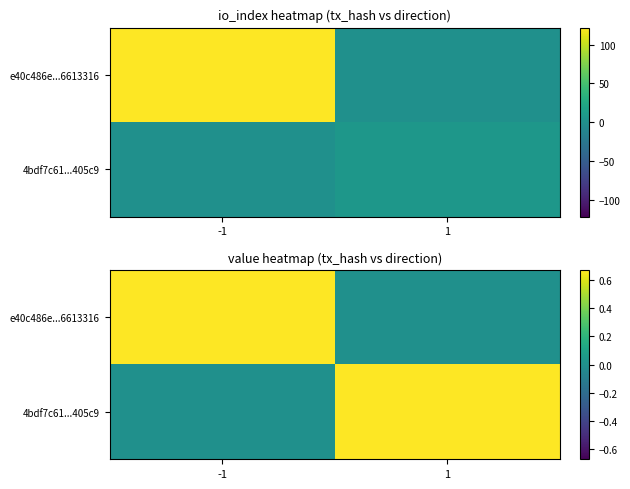

How many data points in e40c486e...6613316 are above 0?

1